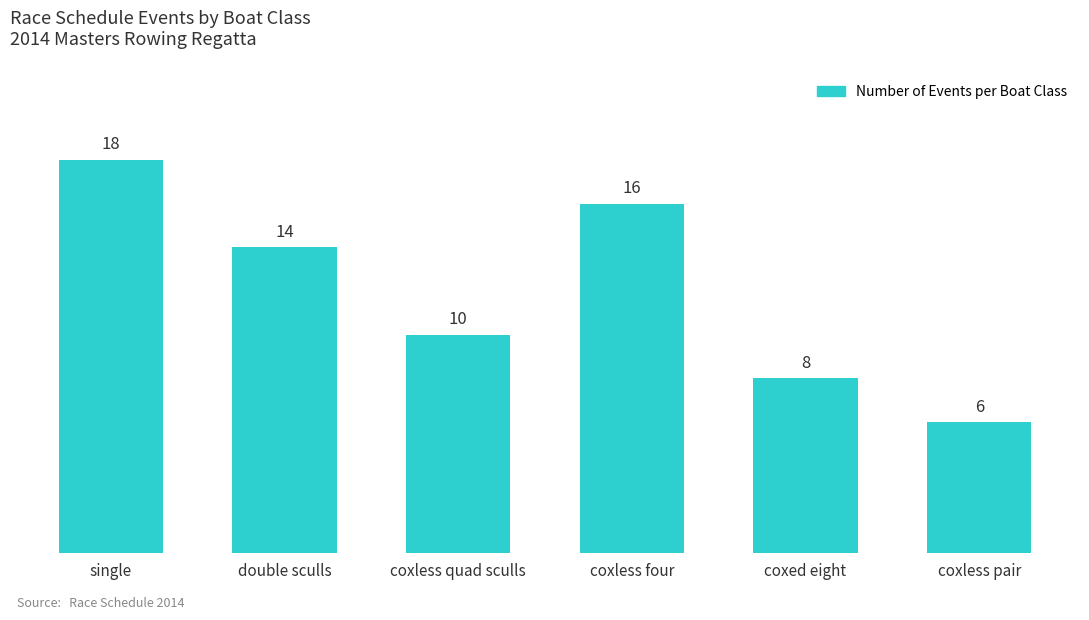

Is it true that the value at coxed eight is 8?

True